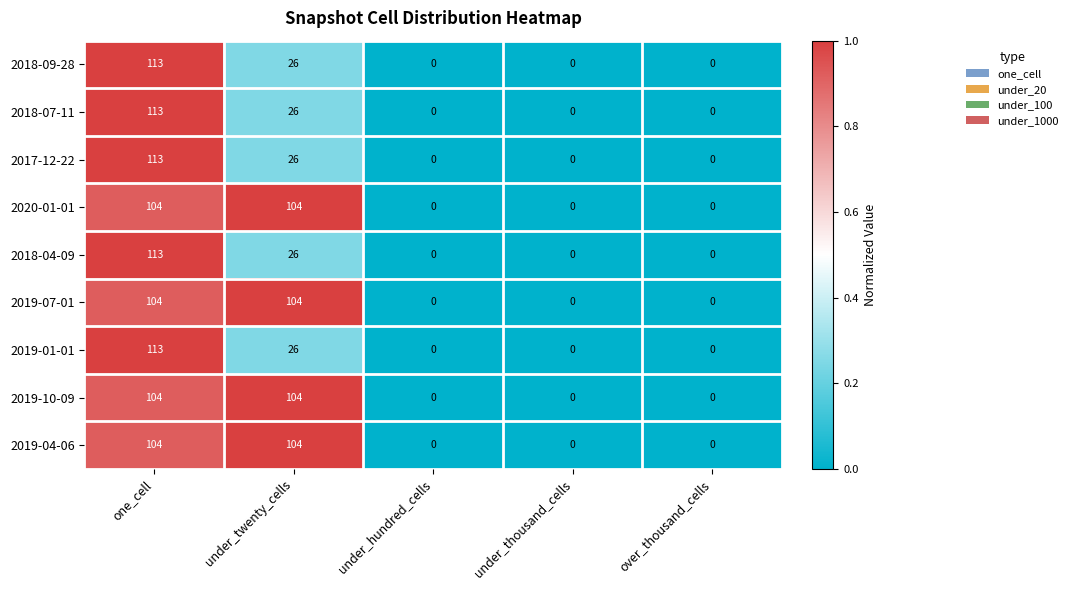

What is the difference between the 2018-07-11 values at under_hundred_cells and one_cell?

113